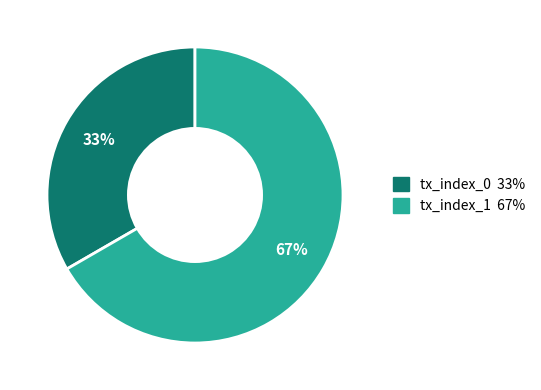

Is the sum of tx_index_0 and tx_index_1 greater than half?

Yes